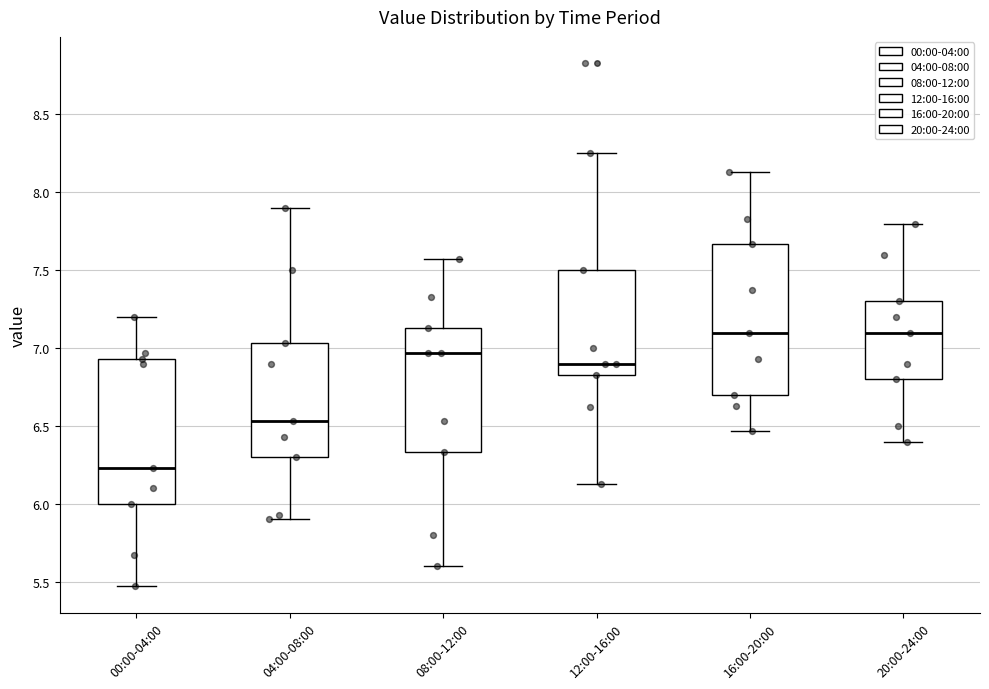

Reading left to right, read every box against the y-axis: the position of its median line, the range the box covers, and the ends of its whiskers. The values are not printed on the chart, so give them approximately, as read against the axis.

00:00-04:00: median 6.25, box 6.00 to 6.95, whiskers 5.45 to 7.20
04:00-08:00: median 6.55, box 6.30 to 7.05, whiskers 5.90 to 7.90
08:00-12:00: median 6.95, box 6.35 to 7.15, whiskers 5.60 to 7.55
12:00-16:00: median 6.90, box 6.85 to 7.50, whiskers 6.15 to 8.25
16:00-20:00: median 7.10, box 6.70 to 7.65, whiskers 6.45 to 8.15
20:00-24:00: median 7.10, box 6.80 to 7.30, whiskers 6.40 to 7.80